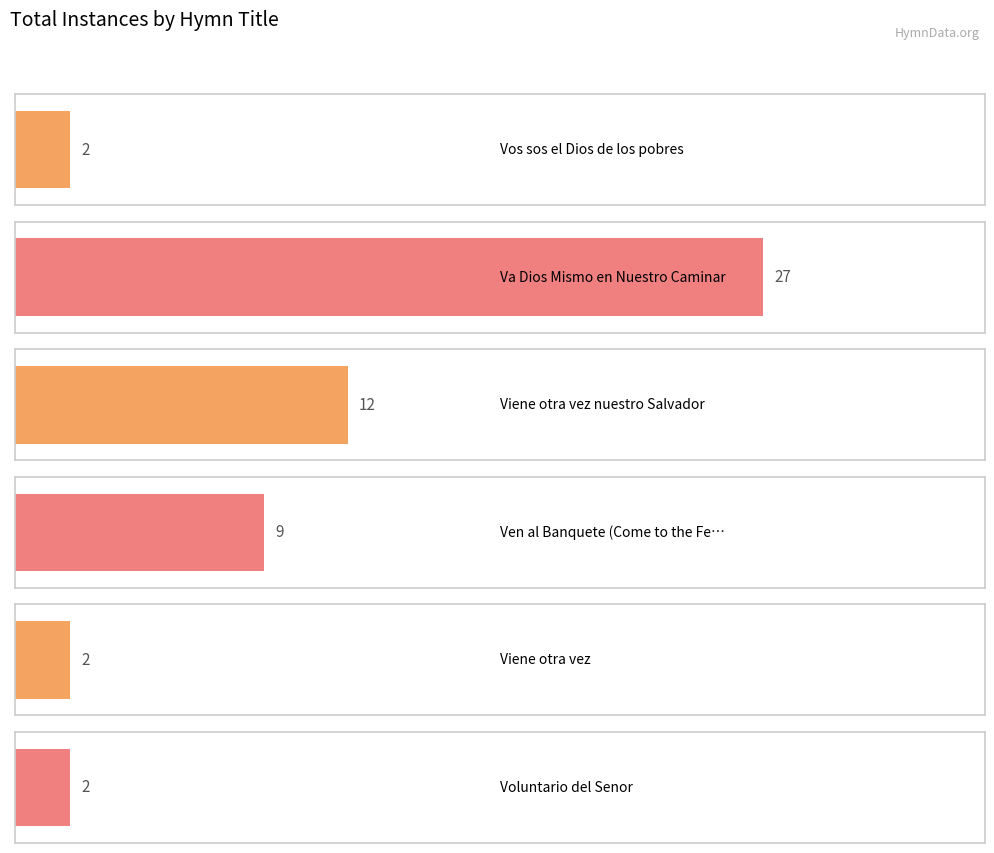

How many values are between 2 and 12?

5